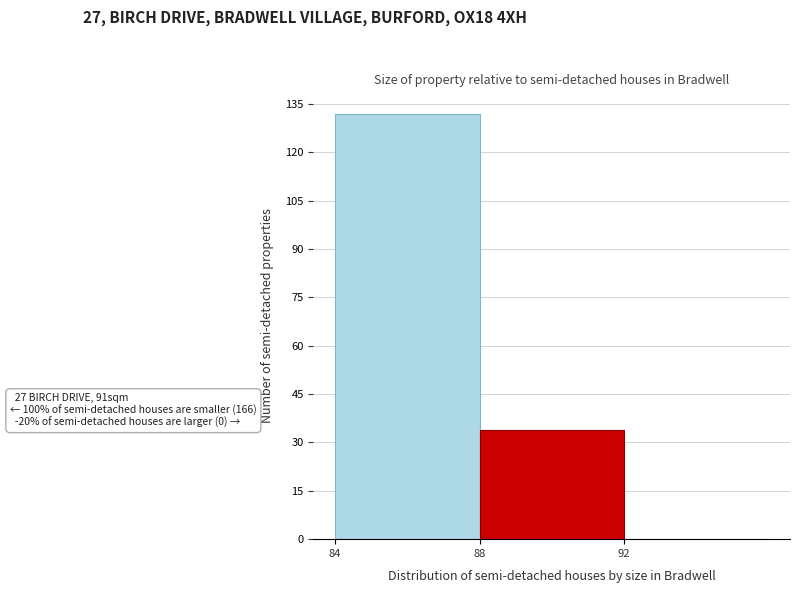

Over which range of the x-axis is the bar tallest?

84 to 88